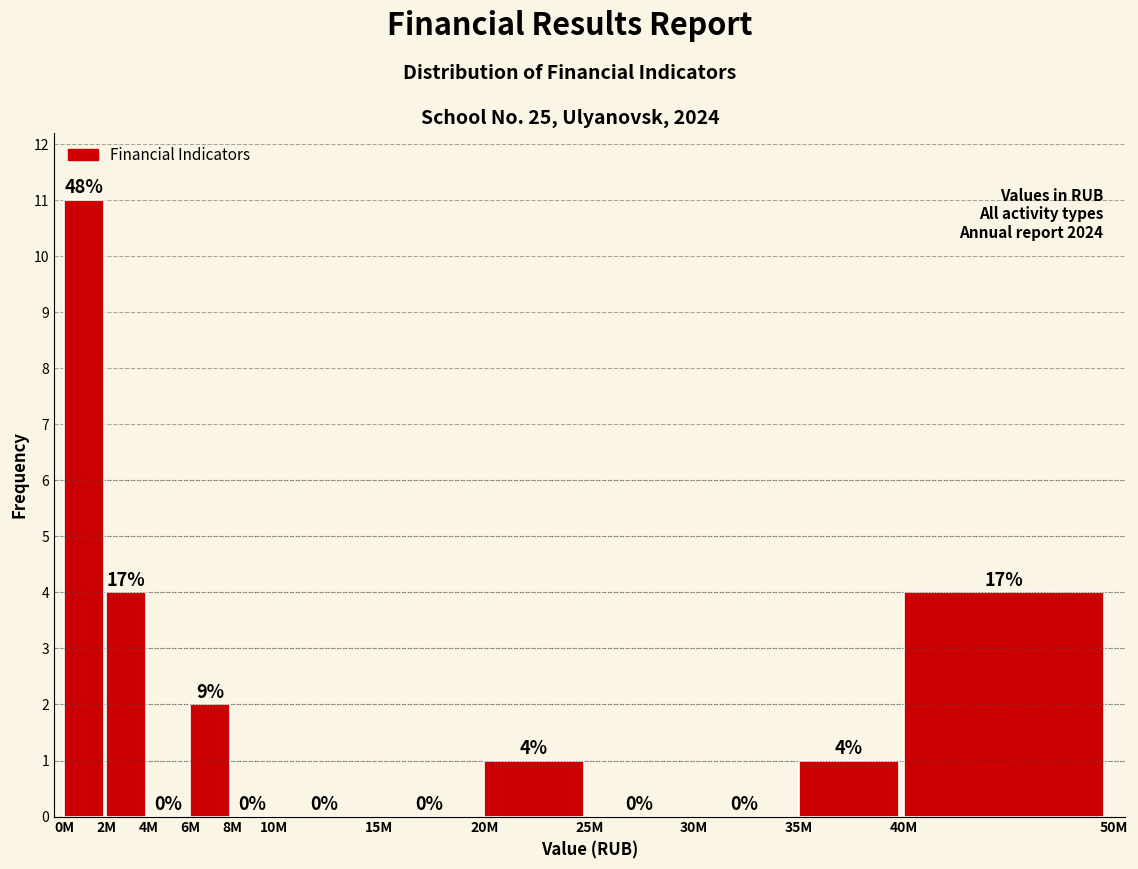

Reading right to left, transcribe all the data shown in this chart.

40M=4	35M=1	30M=0	25M=0	20M=1	15M=0	10M=0	8M=0	6M=2	4M=0	2M=4	0M=11